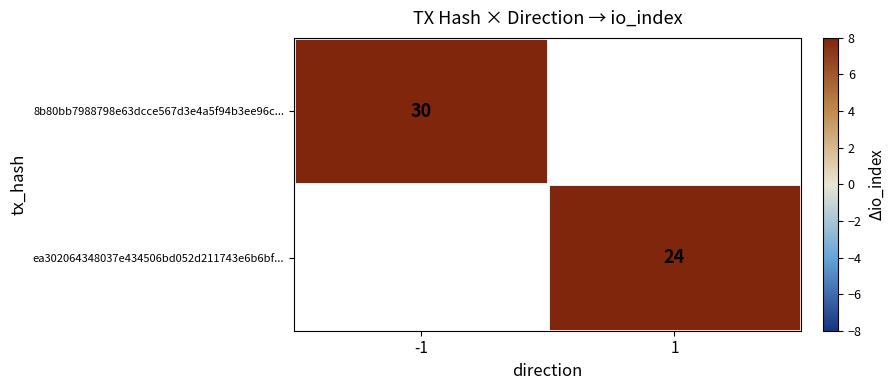

Is it true that 8b80bb7988798e63dcce567d3e4a5f94b3ee96c... equals 46 at -1?

False